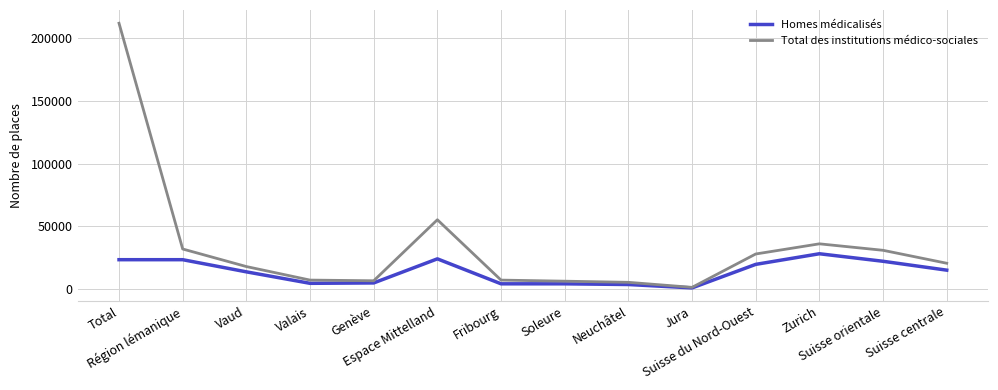

What is the difference between the second highest and second lowest values in the Total des institutions médico-sociales series?

49800